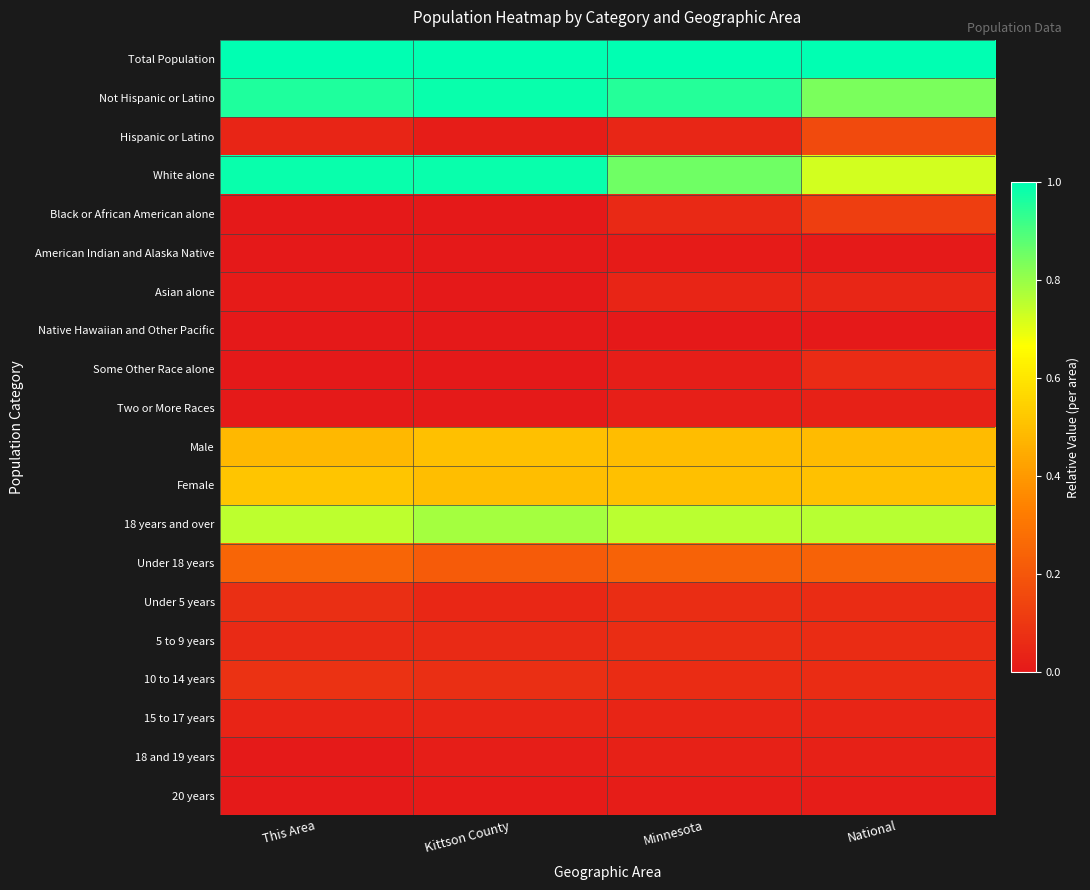

What is the difference between the highest and lowest values at Kittson County?

1.0